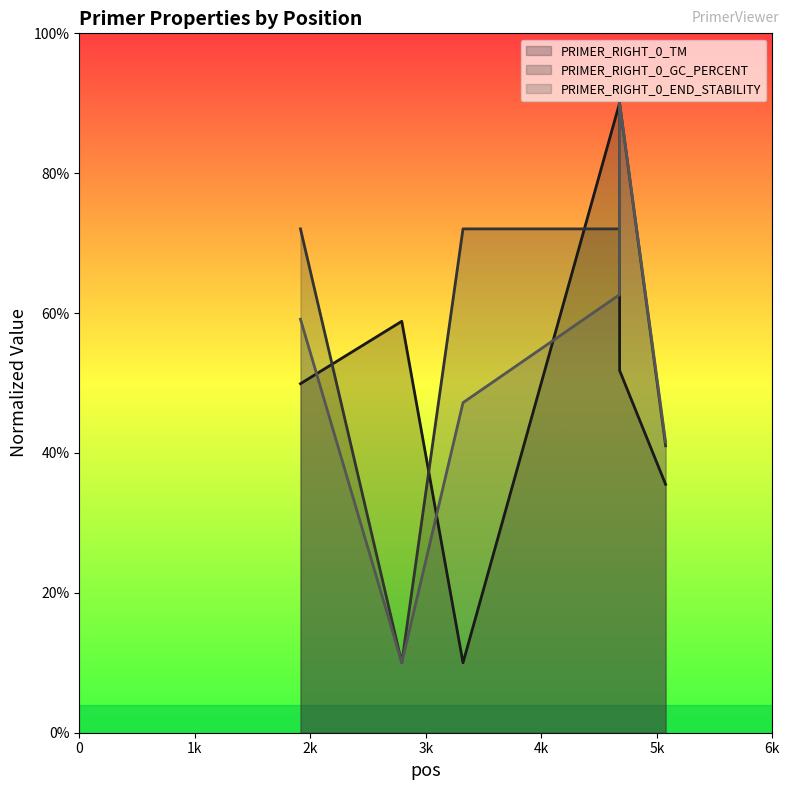

List the series in order of their overall mean, lowest first.

PRIMER_RIGHT_0_TM, PRIMER_RIGHT_0_END_STABILITY, PRIMER_RIGHT_0_GC_PERCENT